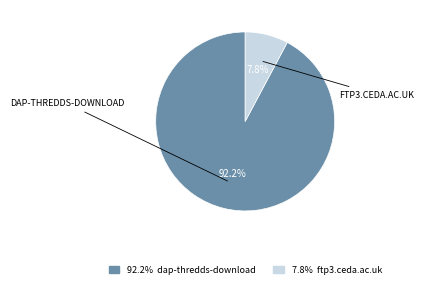

Does any single category account for the majority?

Yes